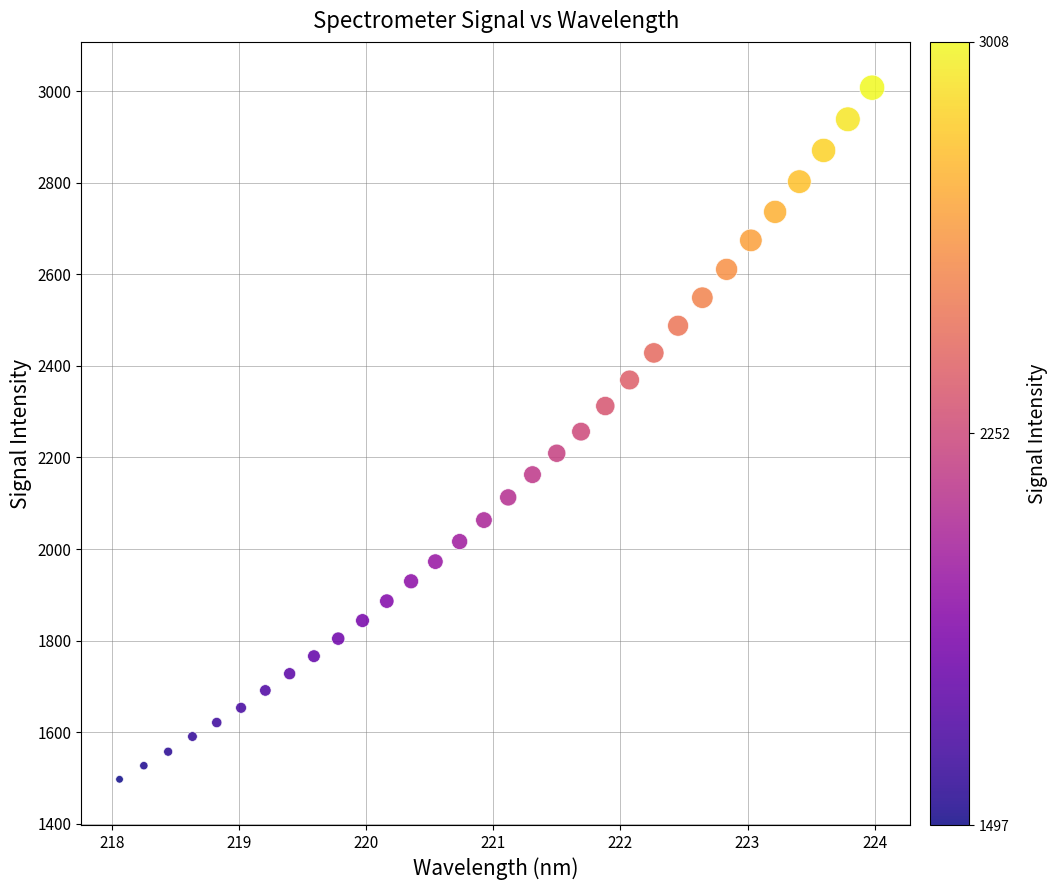

What is the range of Y values (max minus min)?

1510.7